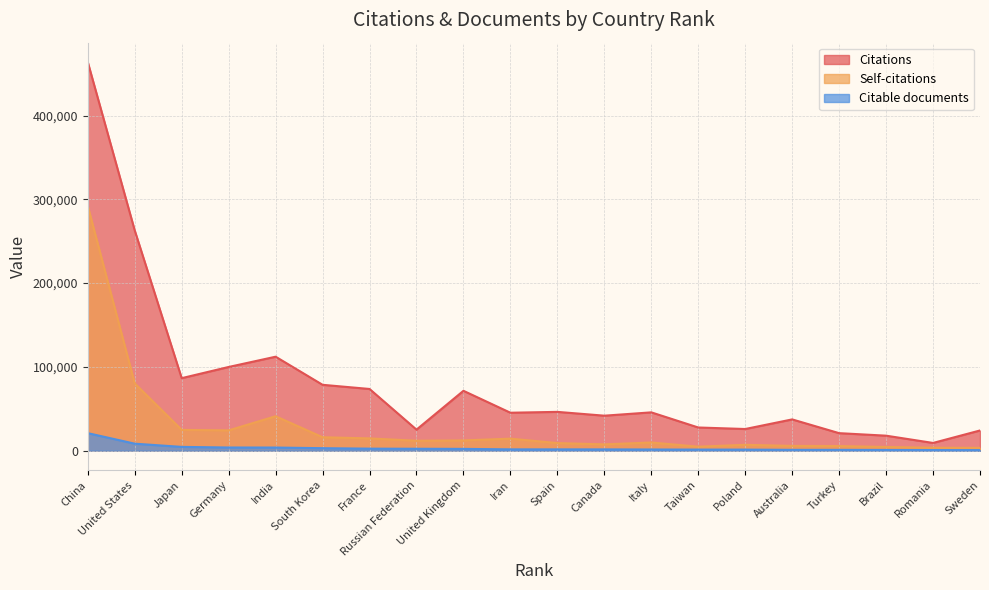

True or false: Citations has more than 0 points higher than both neighbors.

True